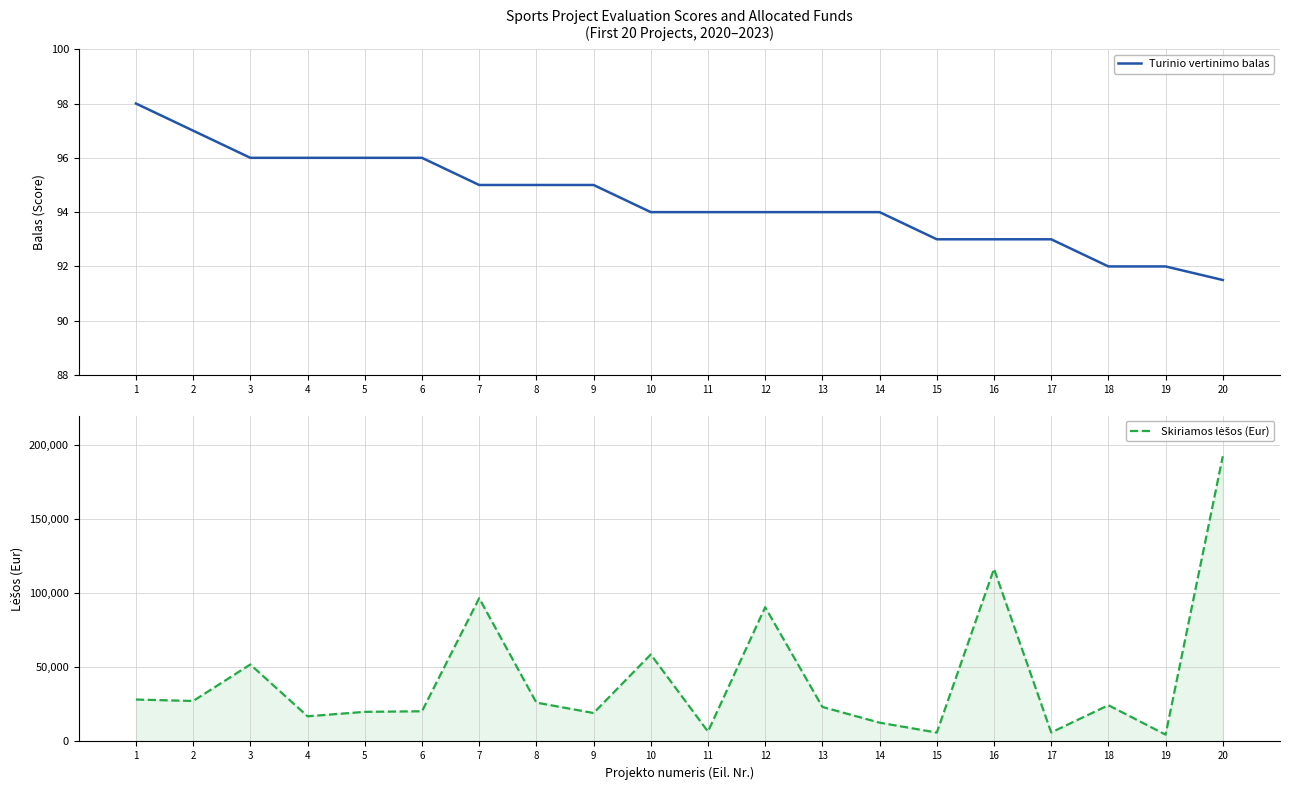

What is the approximate value of Skiriamos lėšos (Eur) at 3?

51976.0